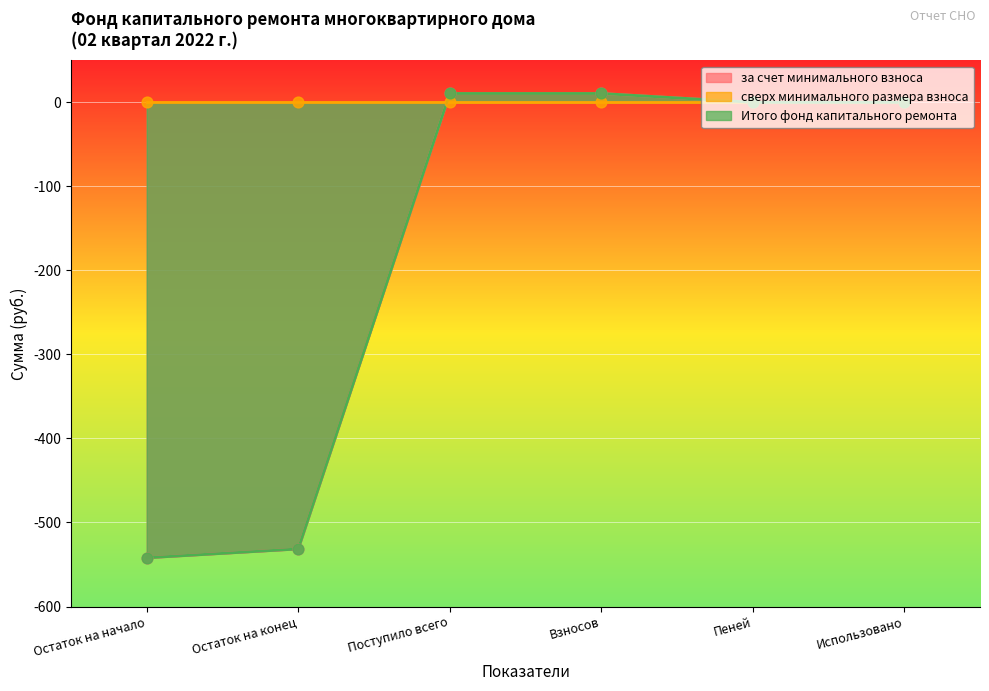

Which series contains the lowest Y value?

за счет минимального взноса